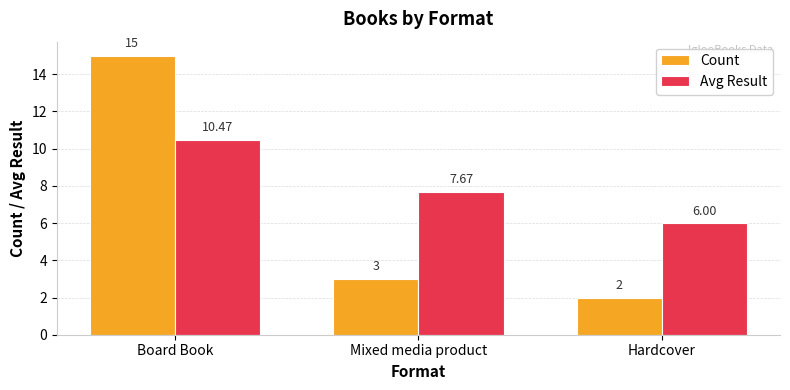

At how many categories does at least one series exceed 3?

3